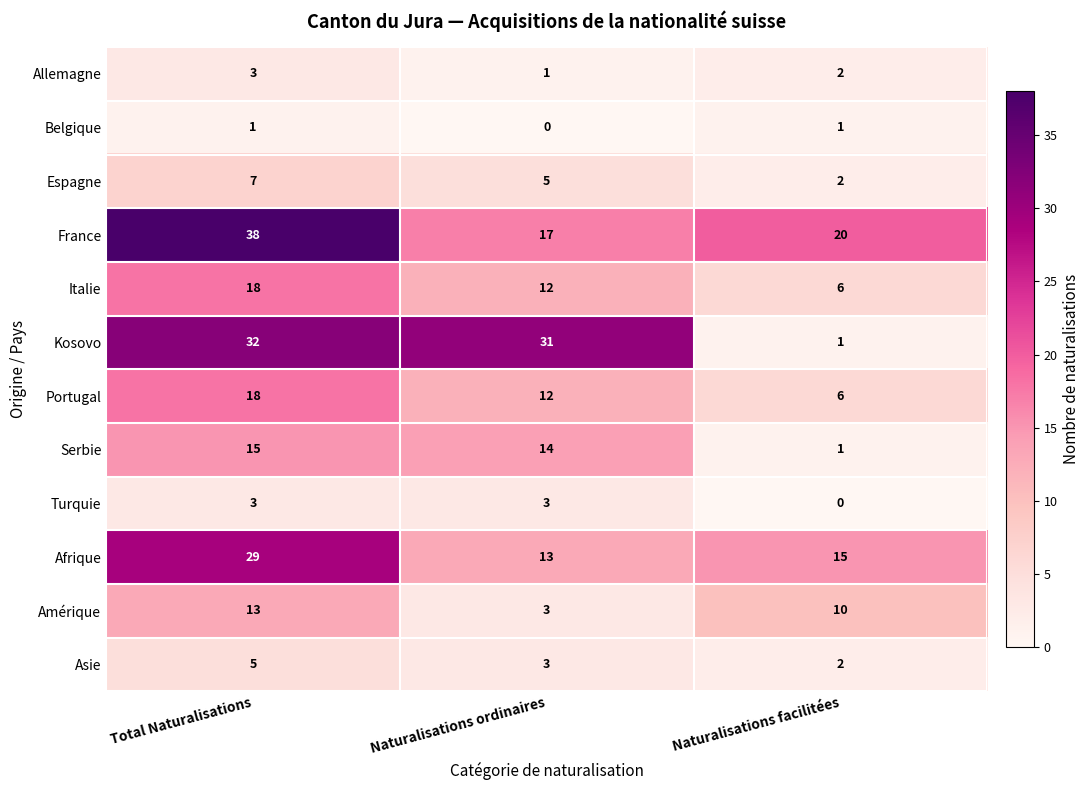

How many series are shown in this chart?

12